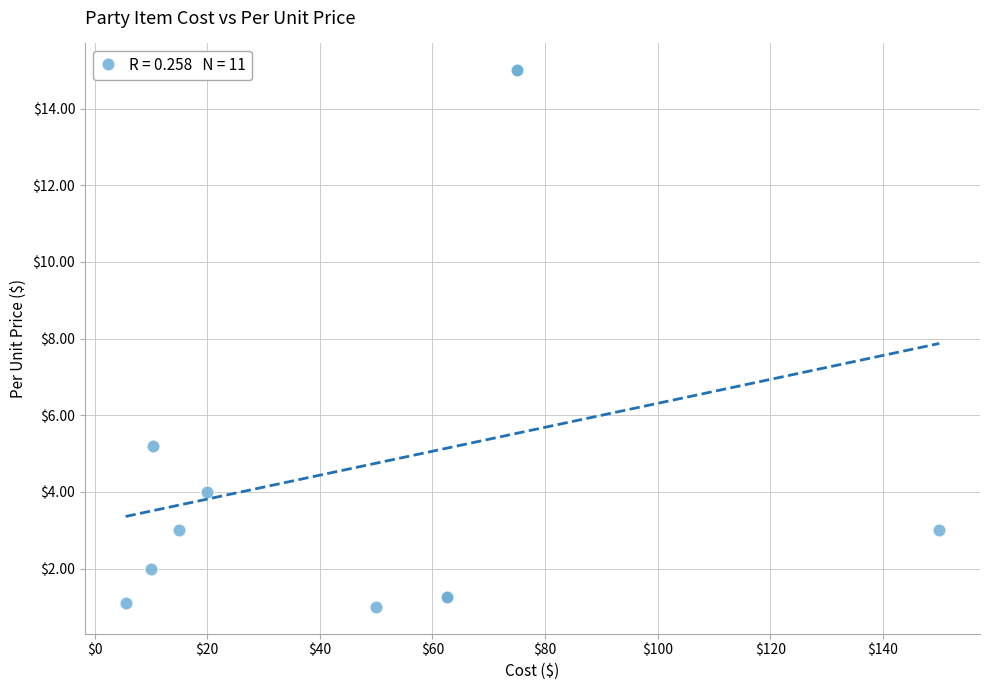

What Y value in the scatter plot is closest to 8?

5.2